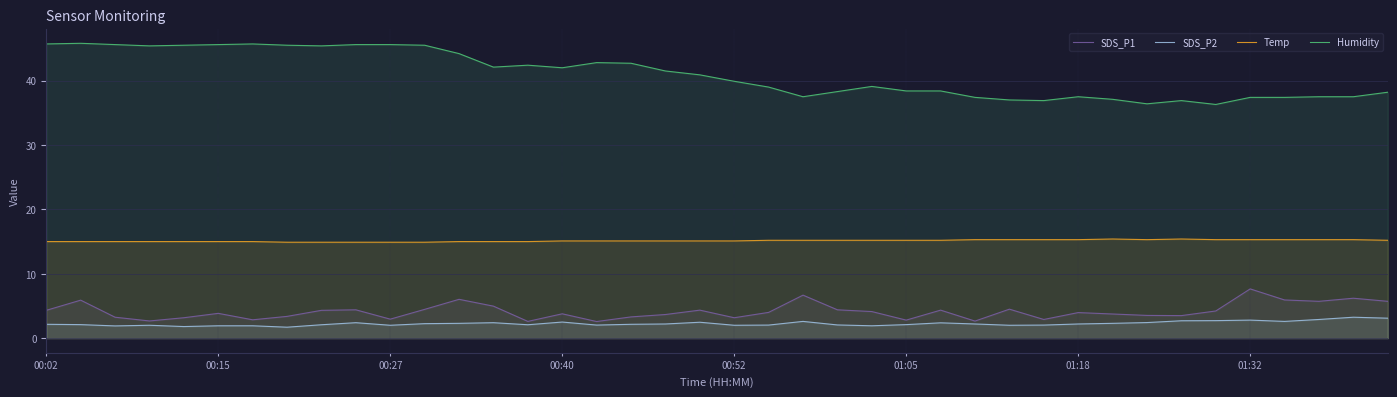

True or false: SDS_P1 and Humidity intersect in this chart.

False